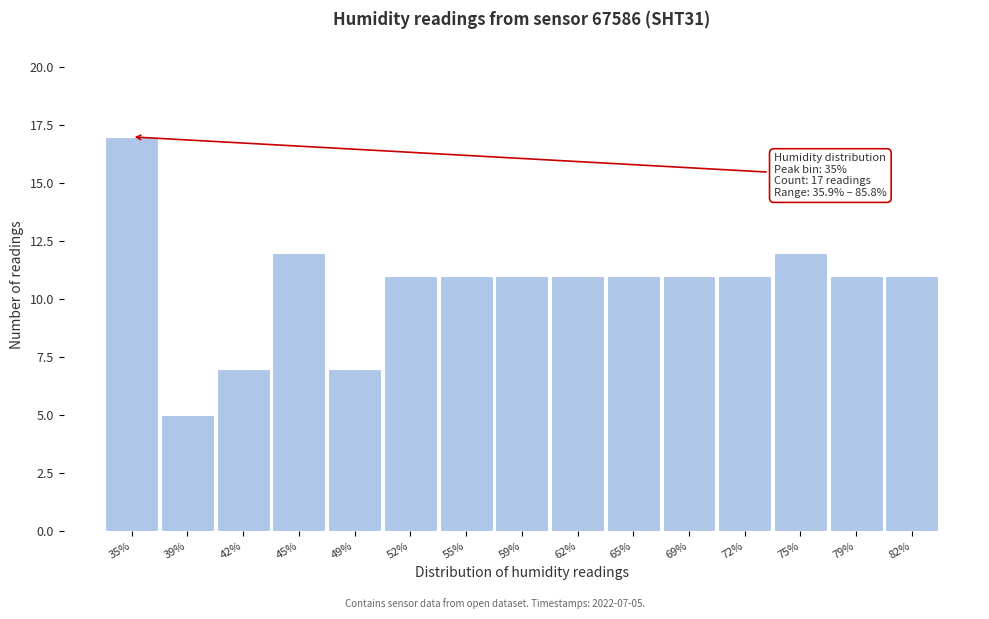

Reading left to right, transcribe all the data shown in this chart.

35%=17	39%=5	42%=7	45%=12	49%=7	52%=11	55%=11	59%=11	62%=11	65%=11	69%=11	72%=11	75%=12	79%=11	82%=11